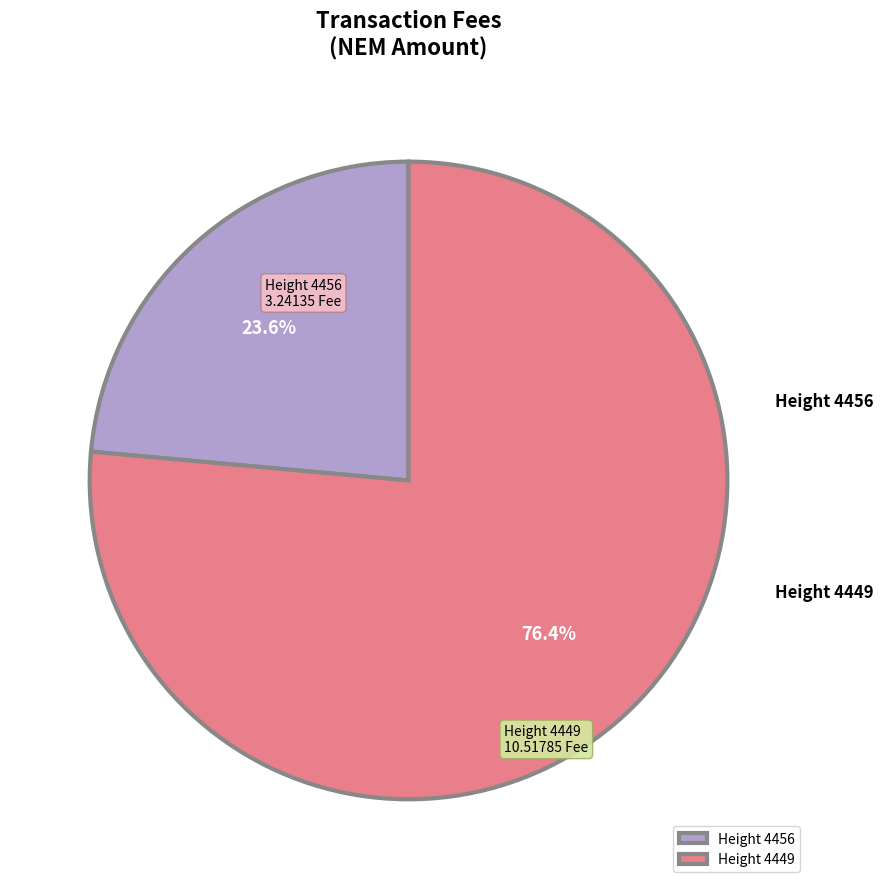

Which slice represents more than half of the pie?

Height 4449